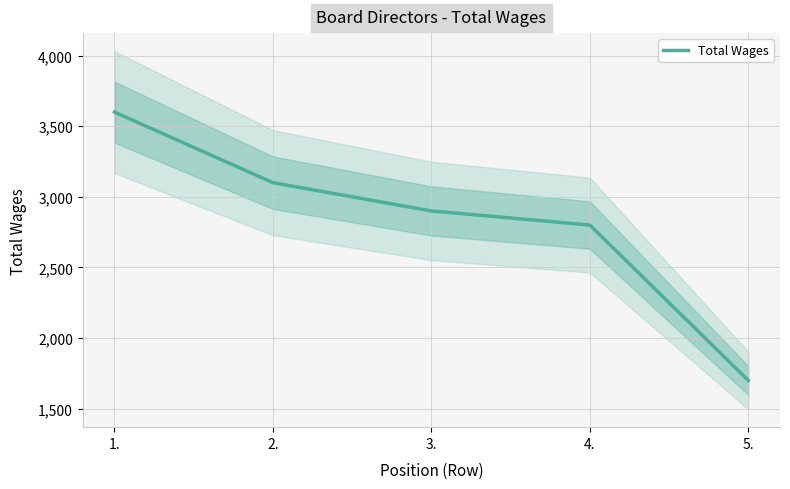

How many lines are shown in the chart?

1